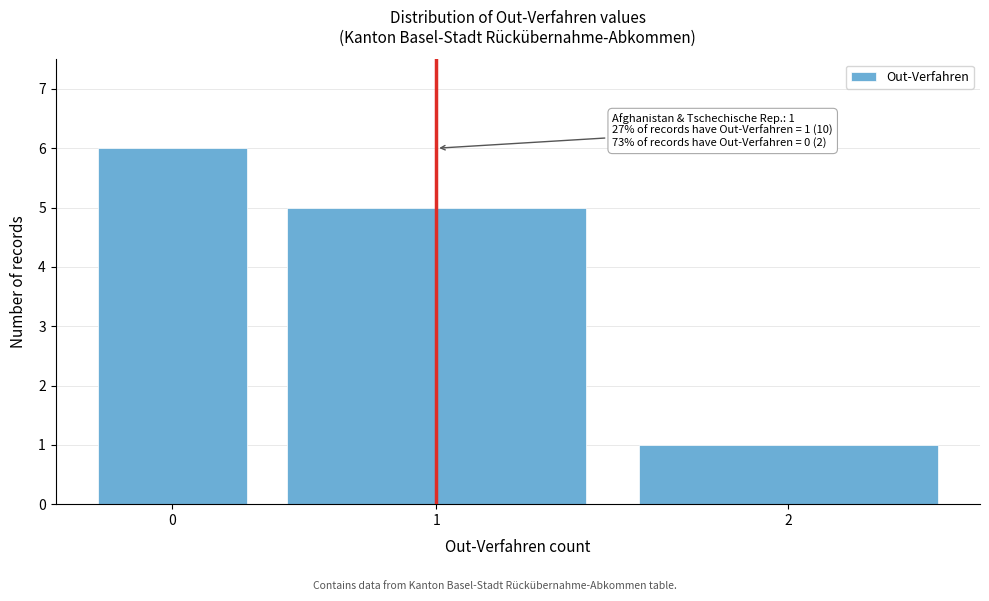

Reading right to left, transcribe all the data shown in this chart.

1	5	6